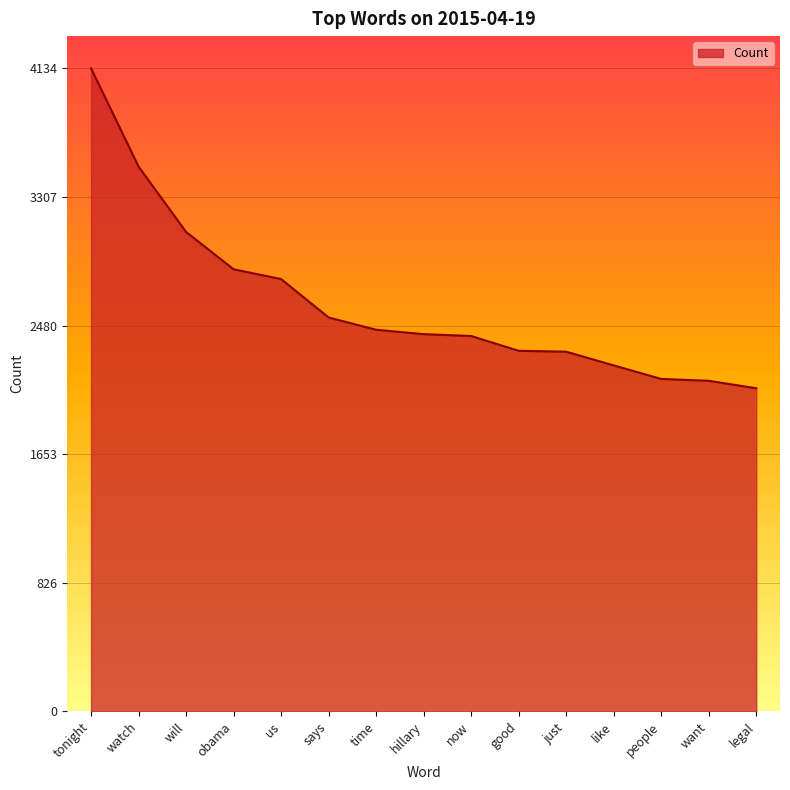

How many lines are shown in the chart?

1